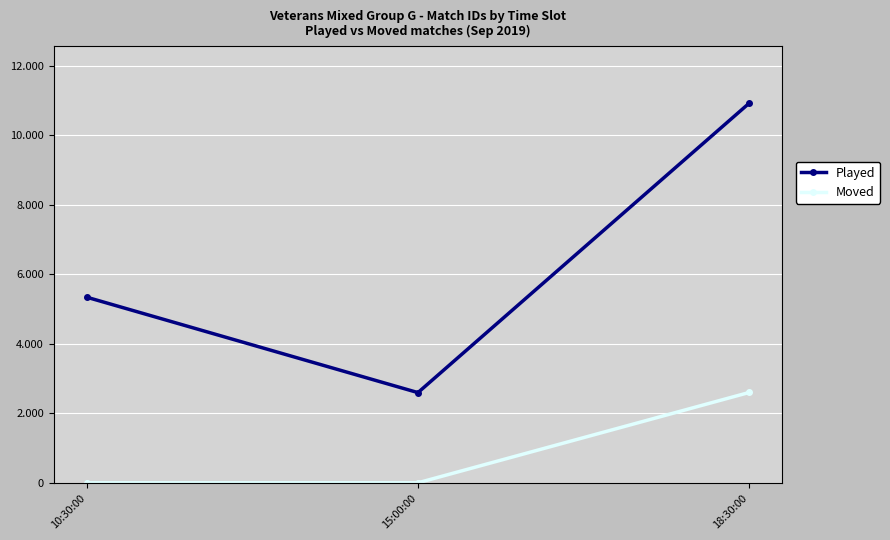

What is the total value across all series at 15:00:00?

2597